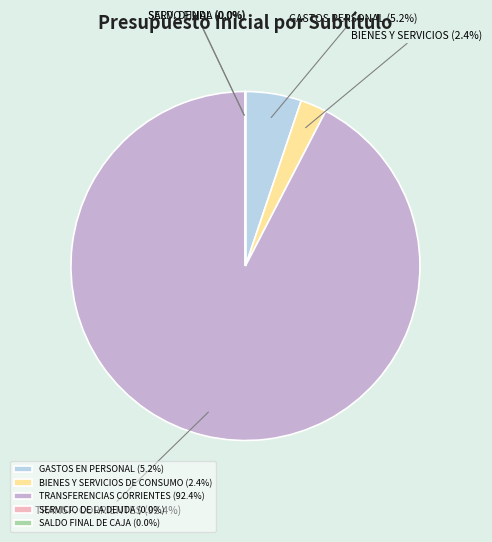

Between GASTOS EN PERSONAL (5.2%) and TRANSFERENCIAS CORRIENTES (92.4%), which is larger?

TRANSFERENCIAS CORRIENTES (92.4%)